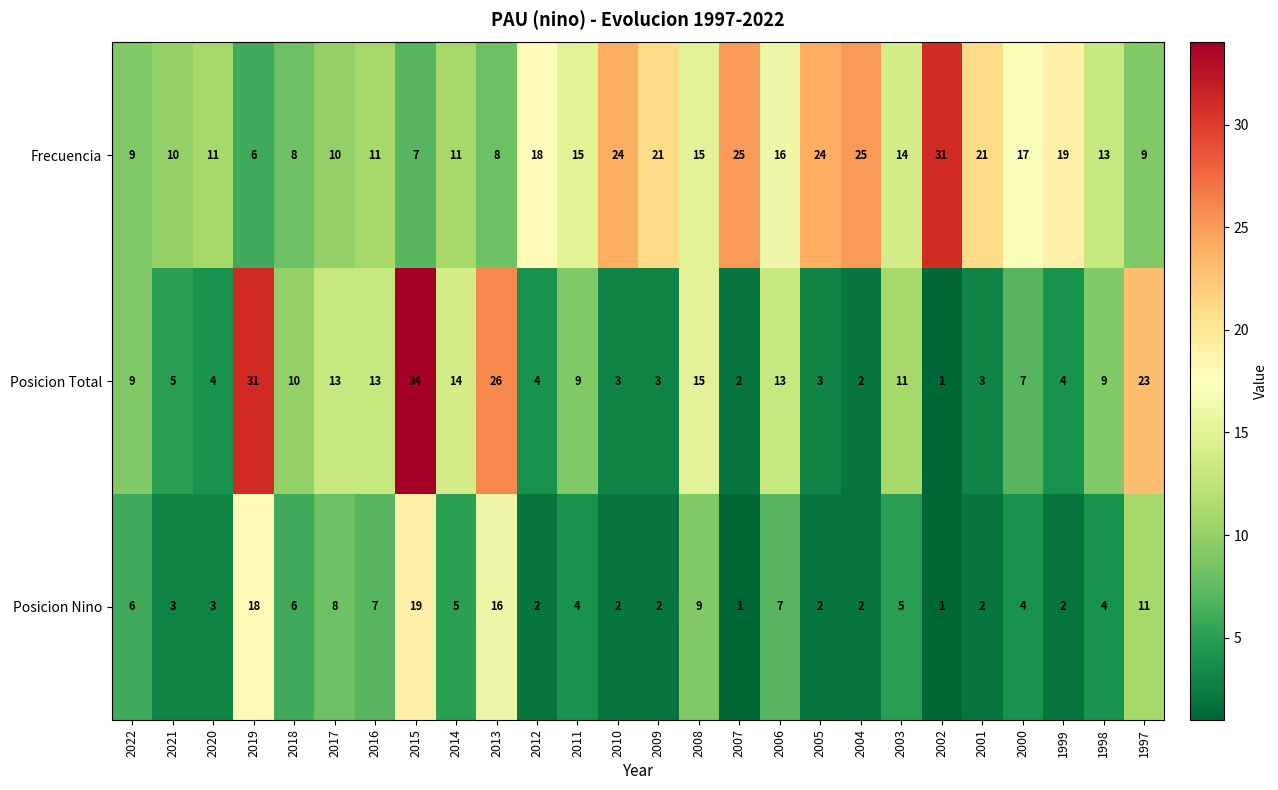

How many series are shown in this chart?

3